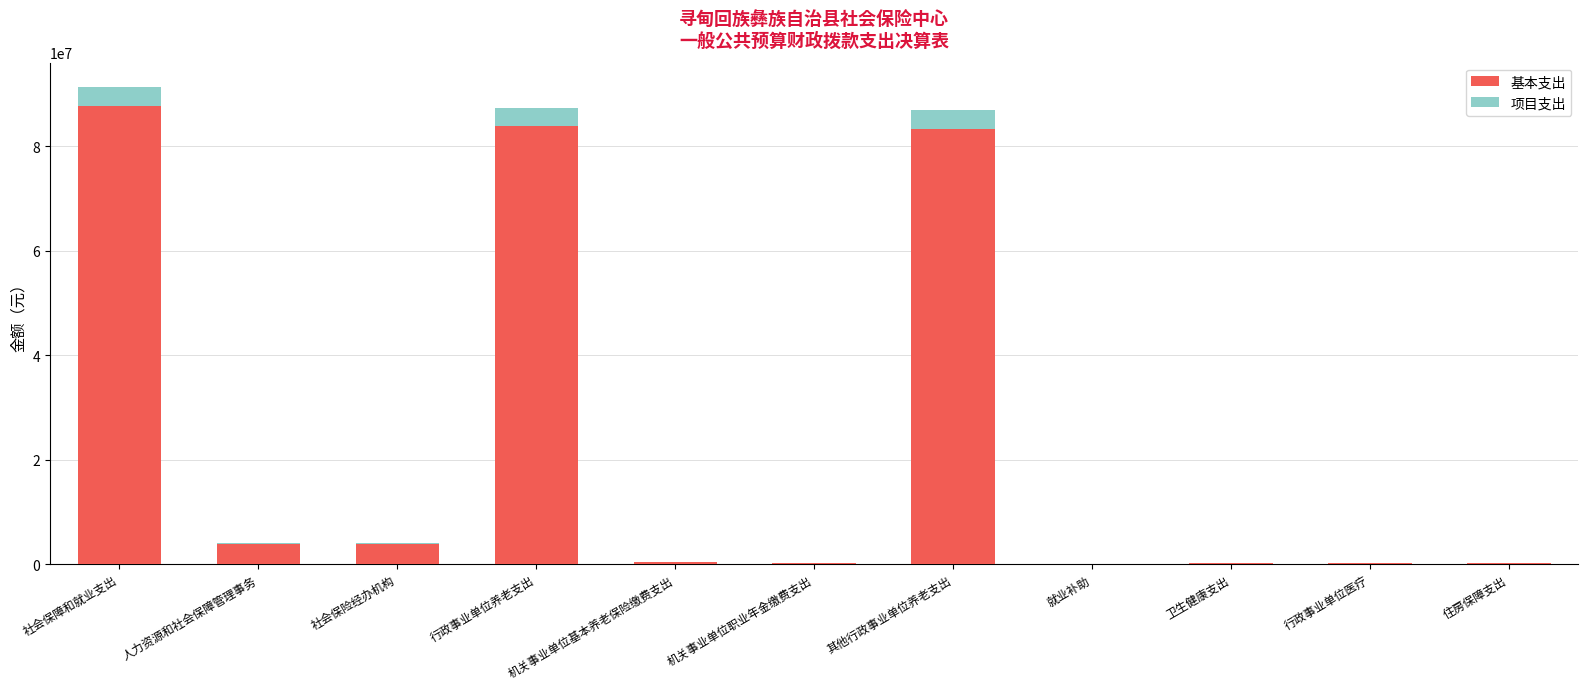

What is the total value across all series at 社会保障和就业支出?

91421706.3